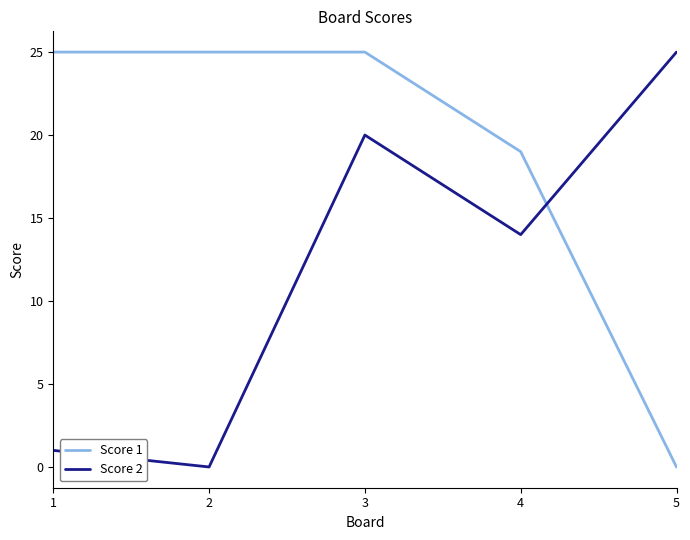

The Score 2 series shows 14 at 4. True or false?

True